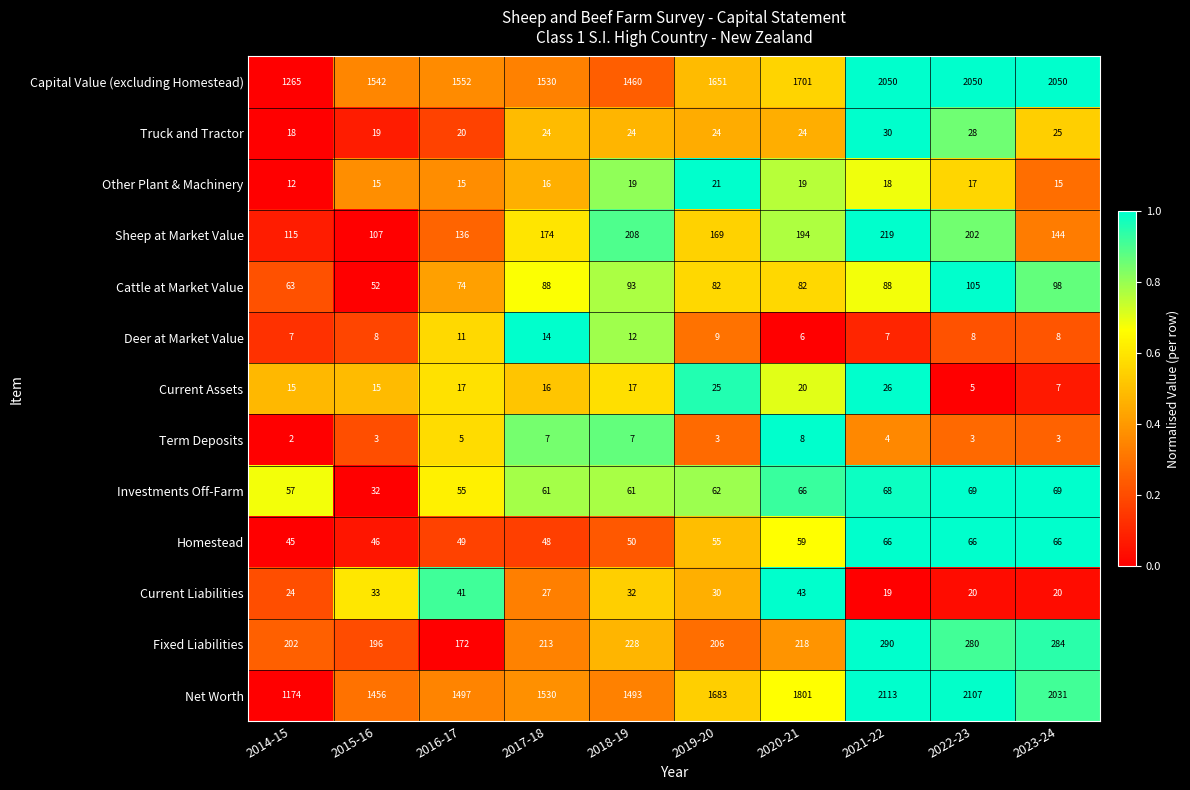

What is the greatest value displayed?

2113